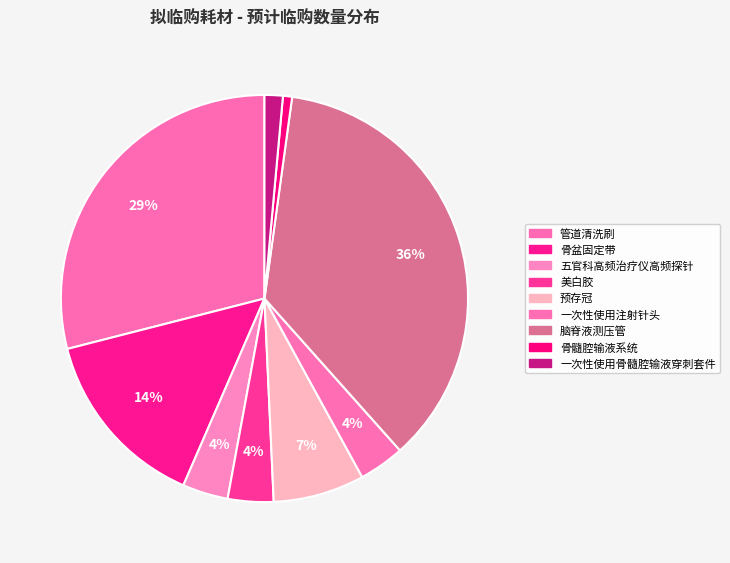

Which has a higher value, 一次性使用注射针头 or 五官科高频治疗仪高频探针?

一次性使用注射针头